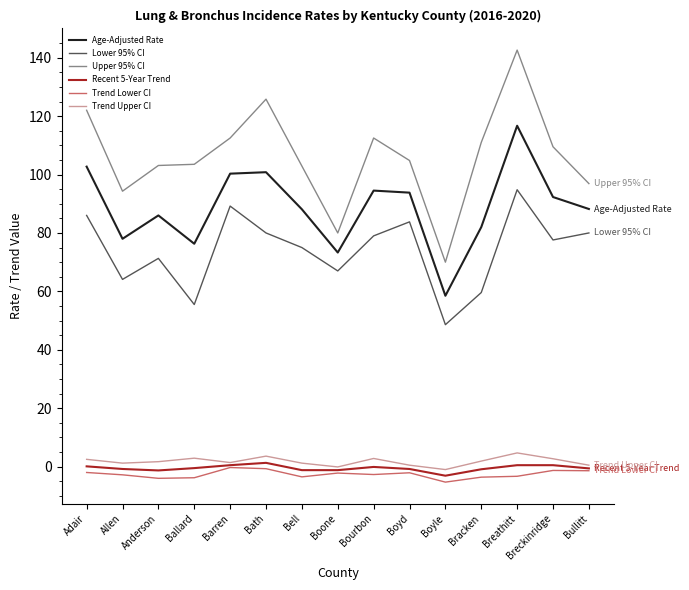

The value of Lower 95% CI at Anderson is 71.3. True or false?

True